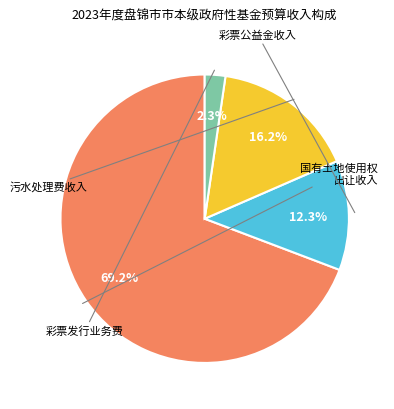

Does any single category account for the majority?

Yes